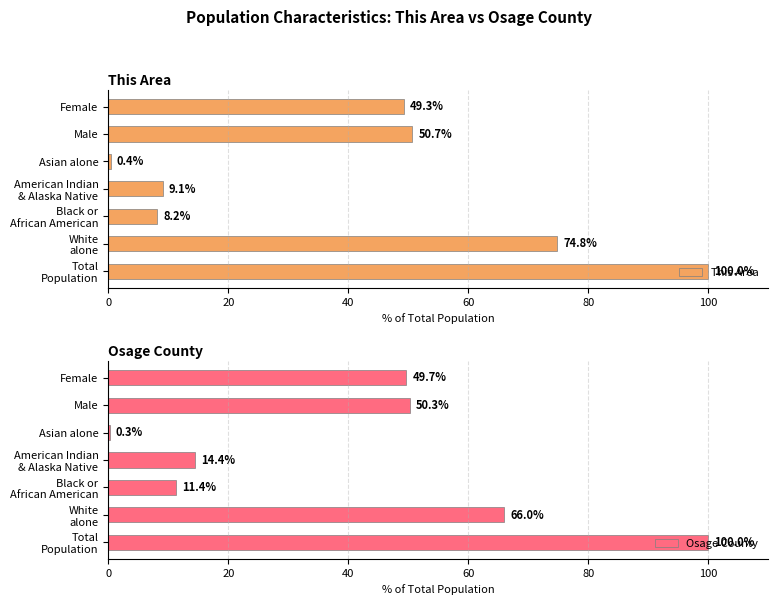

What are all the series names shown in the legend?

This Area, Osage County